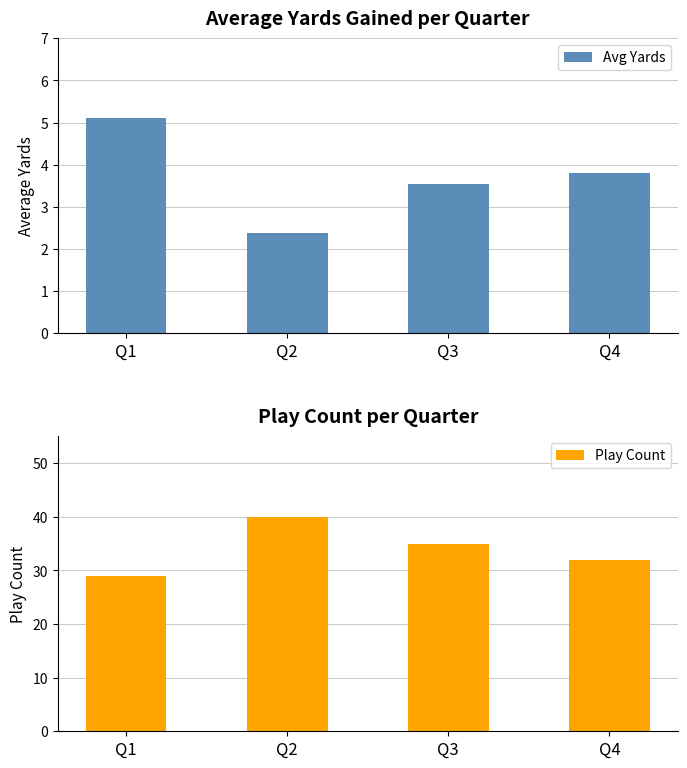

Between Q1 and Q3, which series saw the biggest shift?

Play Count